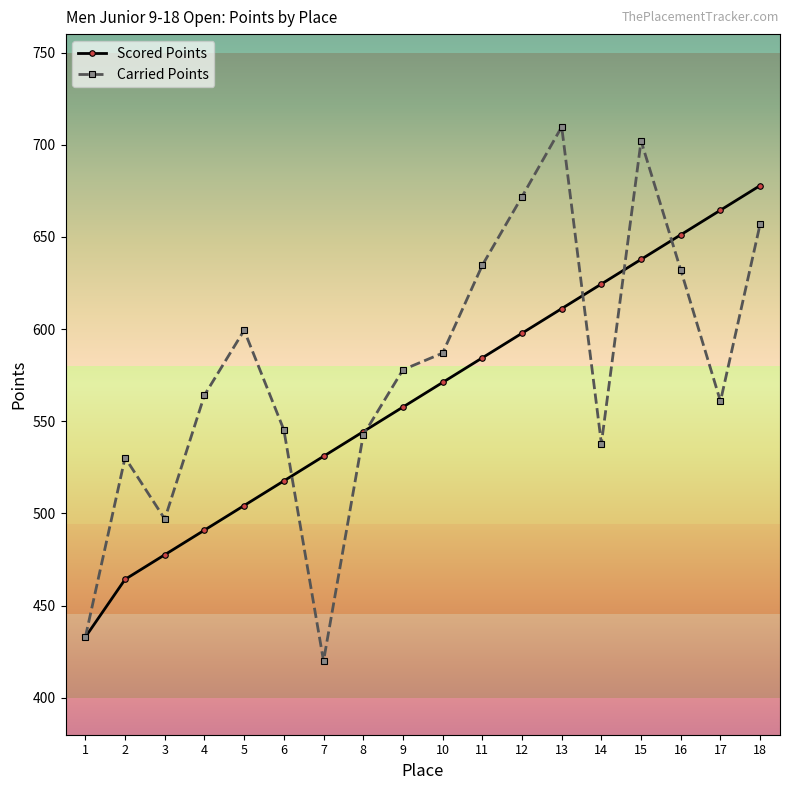

Is it true that Scored Points equals 557.7 at 9?

True